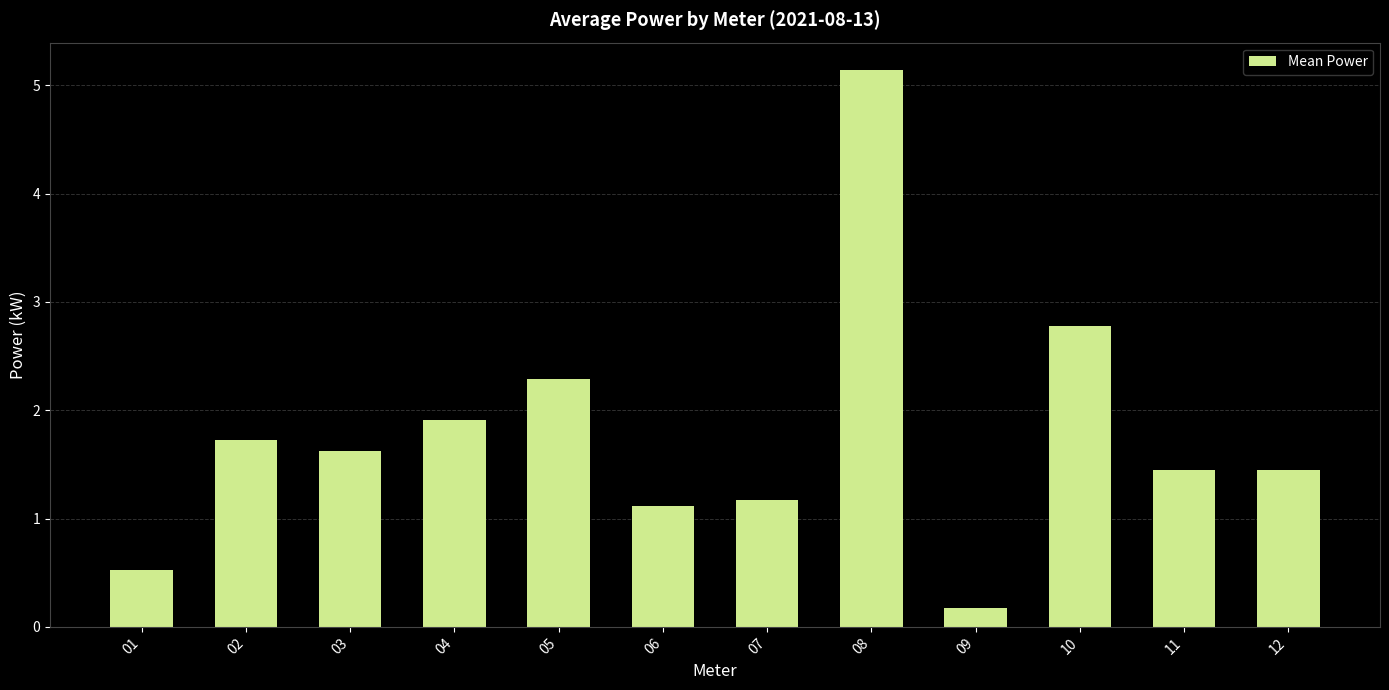

What is the sum of all values?

21.3